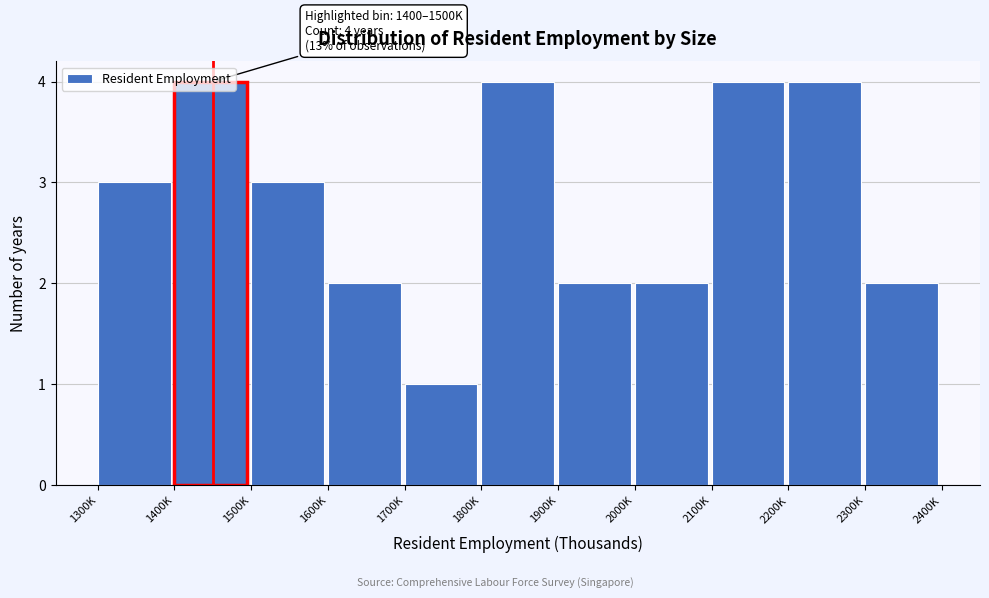

True or false: the data shows 2 at 2000K.

True